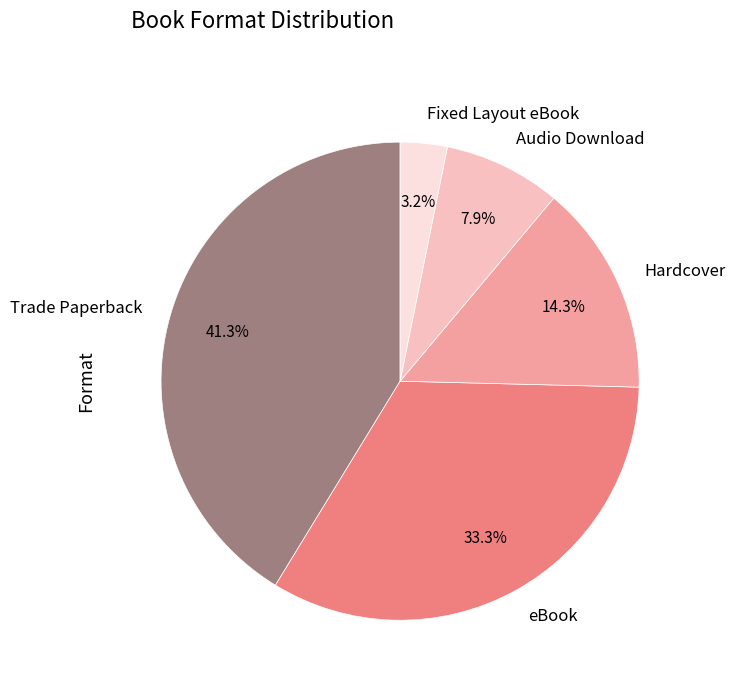

To the nearest percent, what percentage of the pie is Audio Download?

8%